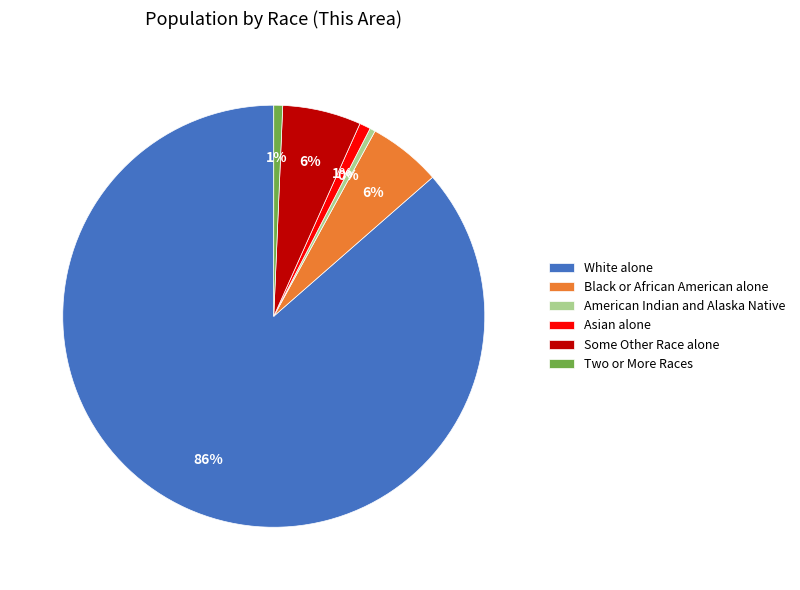

Do Black or African American alone and Asian alone together represent more than half of the pie?

No